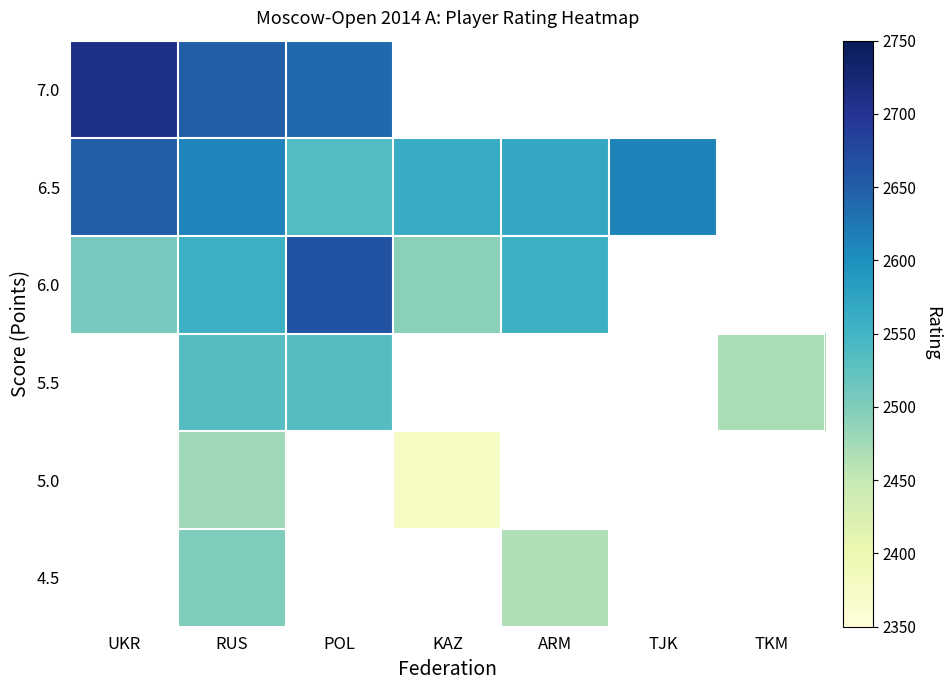

Which series has the widest spread of values?

6.0